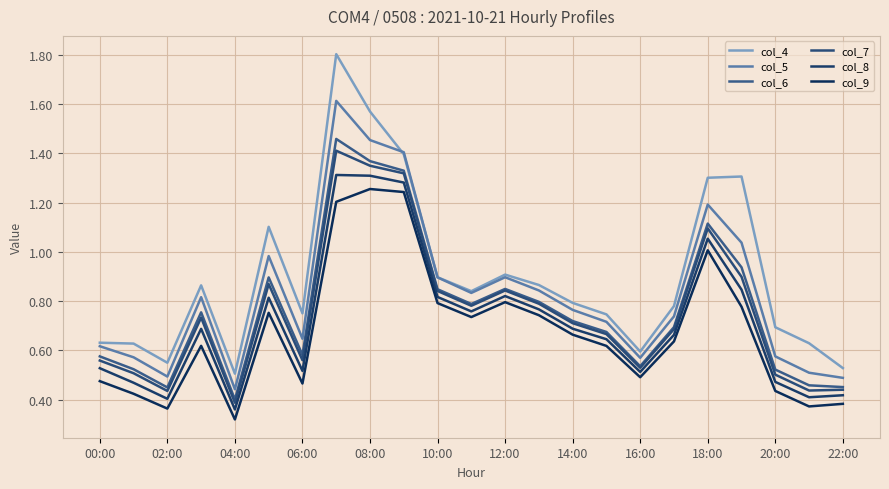

Count the number of categories in the chart.

23